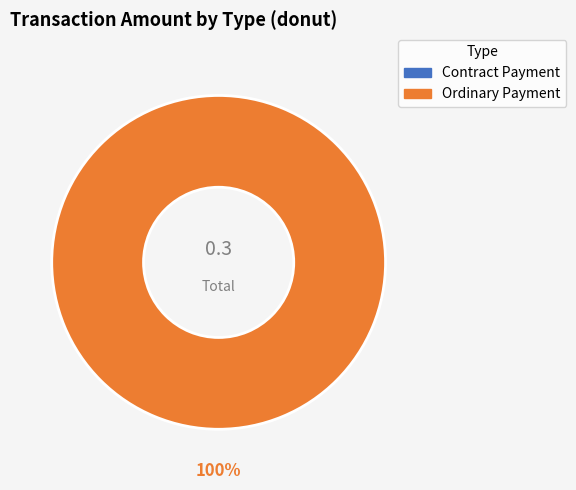

Count the number of slices in the pie.

1